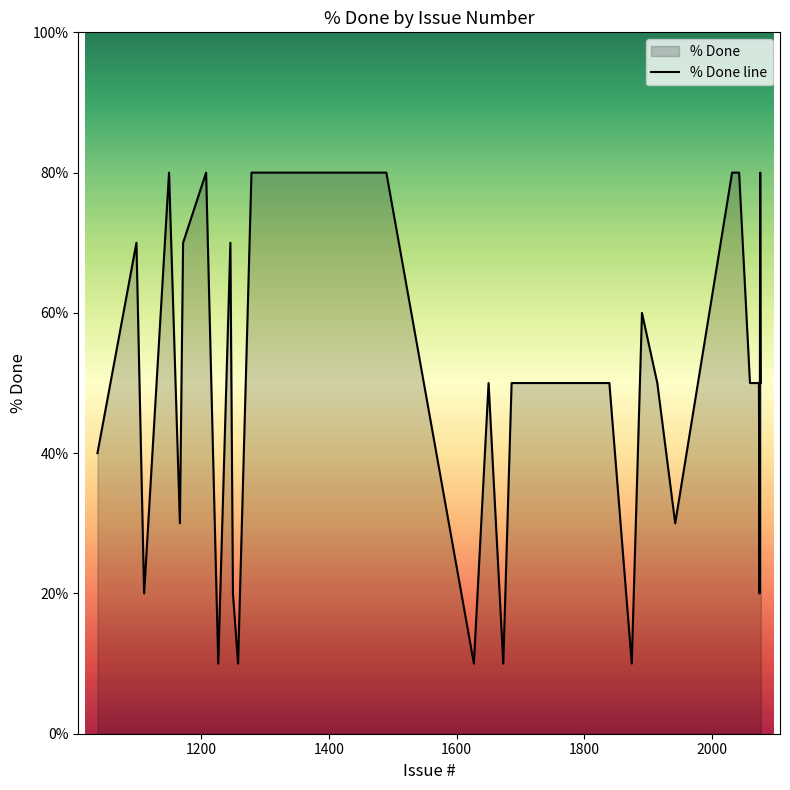

Count the number of data series in this chart.

1